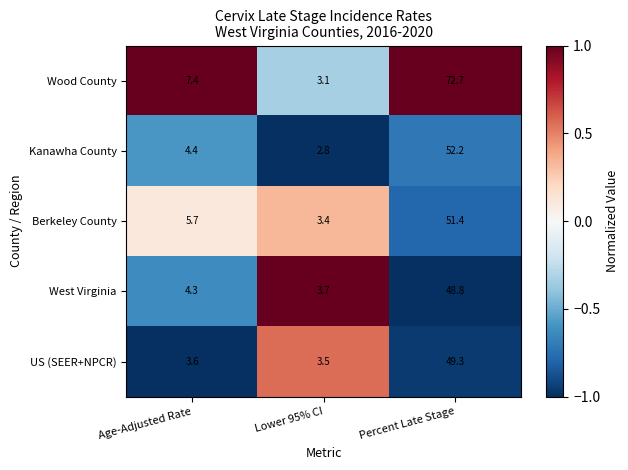

The Berkeley County series shows 92.1 at Percent Late Stage. True or false?

False